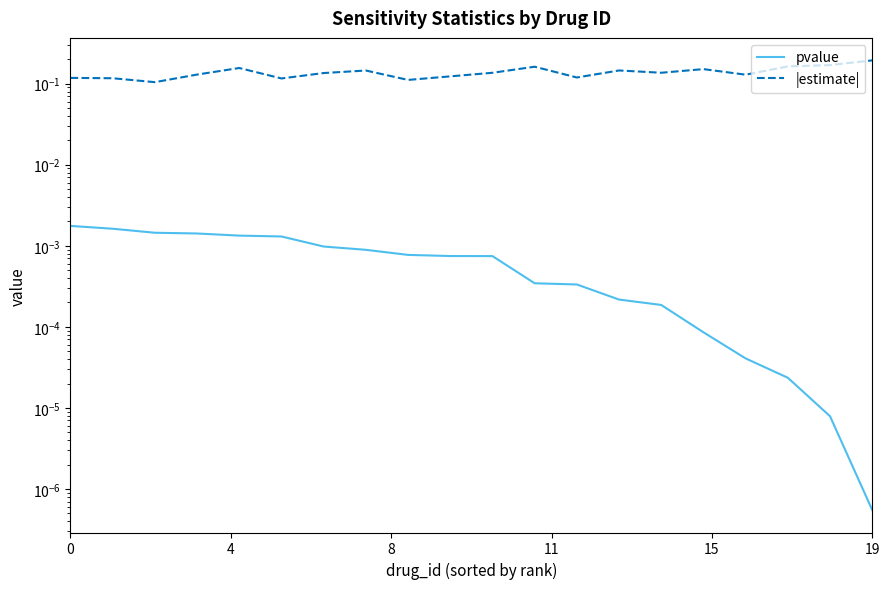

What are all the series names shown in the legend?

pvalue, |estimate|